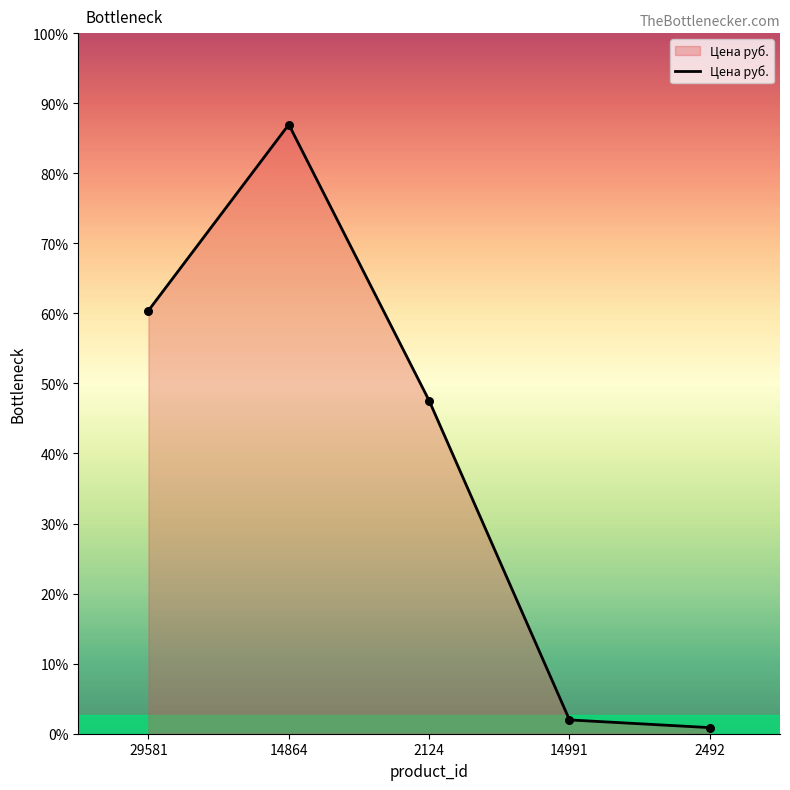

Is this an area chart (filled region under the line)?

Yes